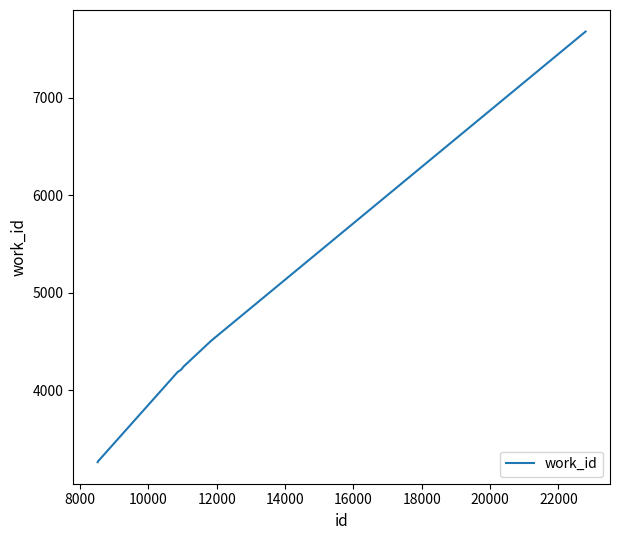

What is the average value?

4445